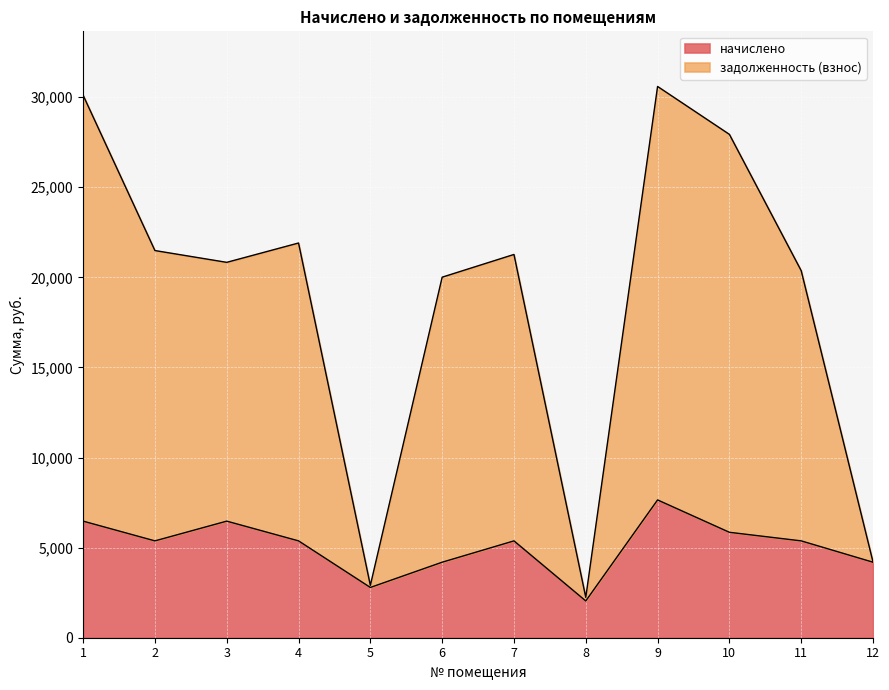

List the labels in order of начислено value, smallest first.

8, 5, 6, 12, 2, 4, 7, 11, 10, 1, 3, 9